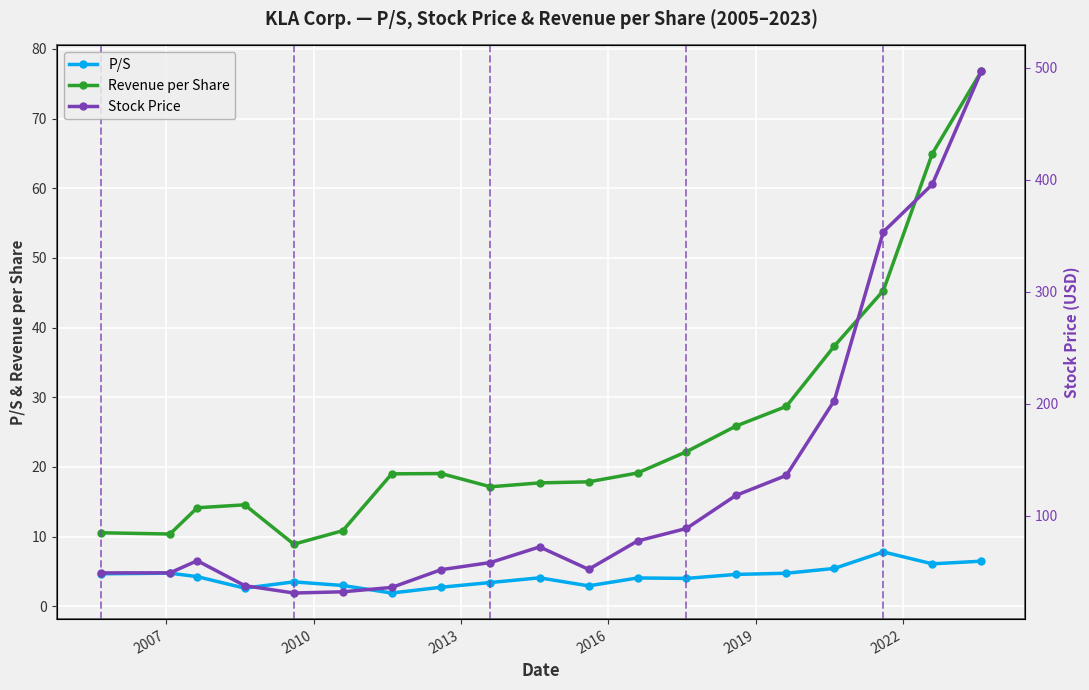

Reading left to right, what are all the values shown in this chart?

P/S: 4.7	4.8	4.2	2.6	3.5	3.0	1.9	2.7	3.4	4.1	2.9	4.1	4.0	4.6	4.7	5.4	7.8	6.1	6.5
Revenue per Share: 10.6	10.4	14.1	14.6	8.9	10.8	19.0	19.1	17.1	17.7	17.9	19.1	22.2	25.9	28.7	37.4	45.3	65.0	76.8
Stock Price: 49.2	49.2	60.0	37.8	31.2	32.3	36.2	52.0	58.4	72.3	52.4	77.6	88.8	118.3	136.1	202.8	353.4	395.7	496.5